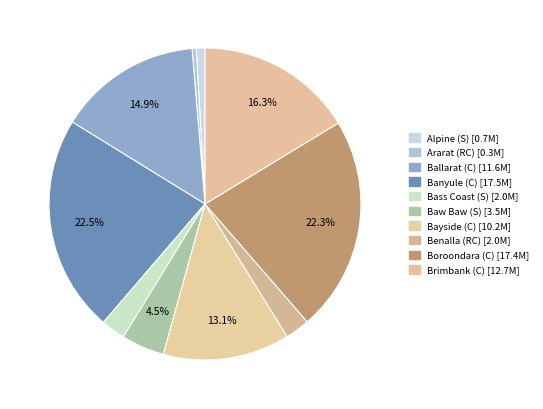

Count the number of slices in the pie.

10